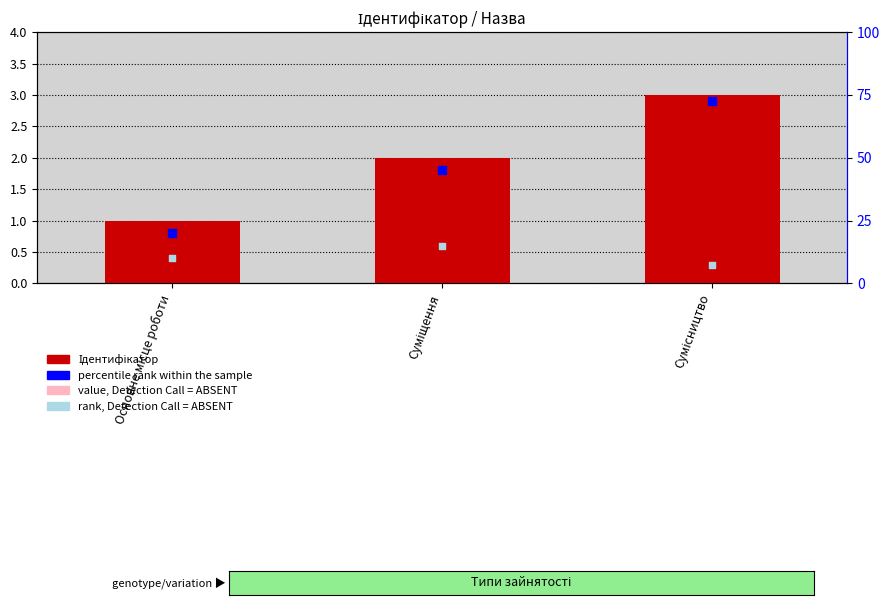

Which series contains the lowest Y value?

value, Detection Call = ABSENT